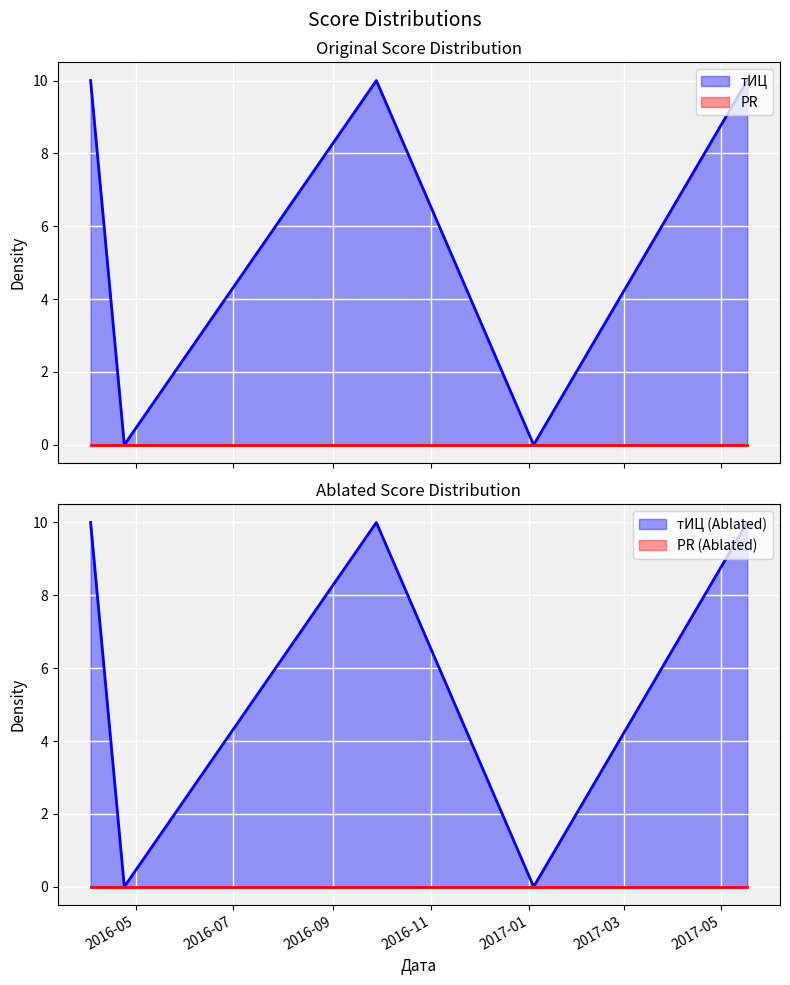

What is the approximate value at 2016-04-03, to the nearest 10?

10